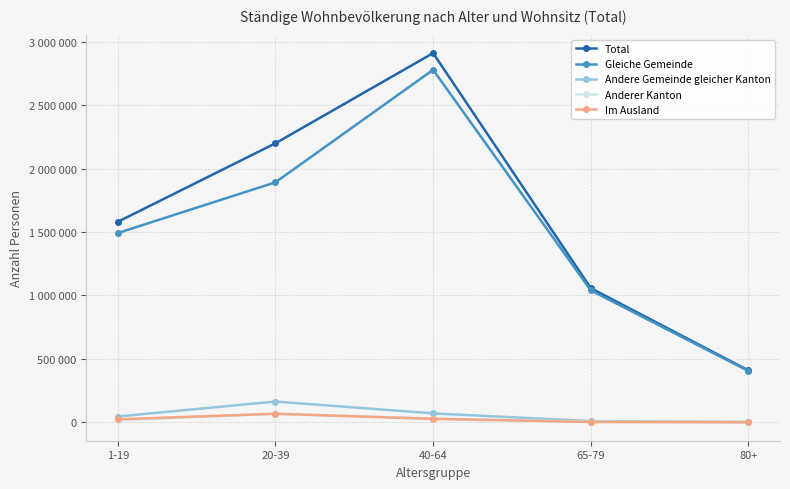

True or false: Anderer Kanton and Im Ausland intersect in this chart.

True